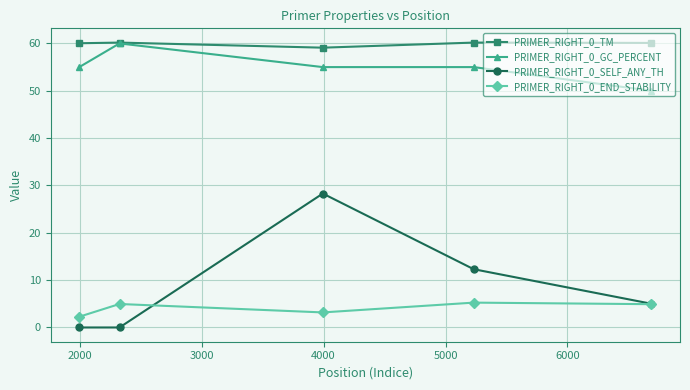

What is the value of the PRIMER_RIGHT_0_TM point at the 4th from the left?

60.2